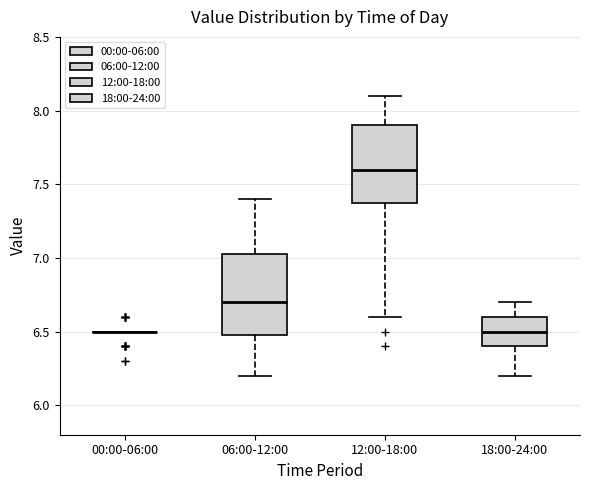

Where does the upper whisker of the box for 18:00-24:00 end on the y-axis? The values are not printed on the chart, so give them approximately, as read against the axis.

6.70